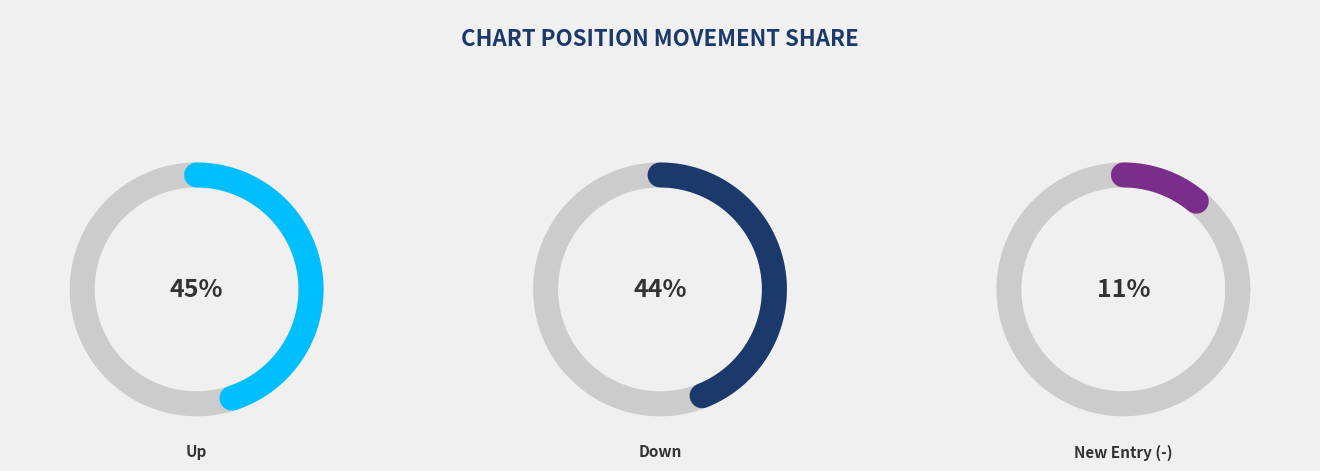

Which category has the biggest portion of the pie?

up